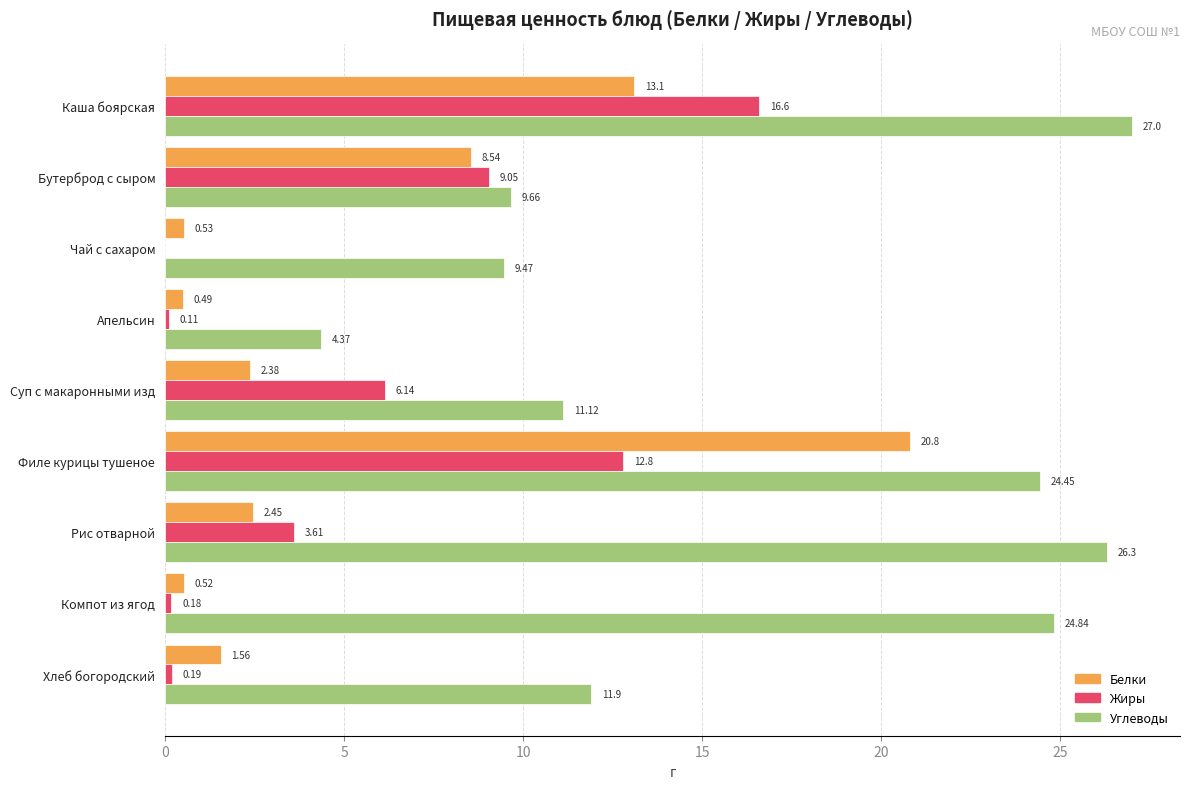

Which series has the largest total across all categories?

Углеводы